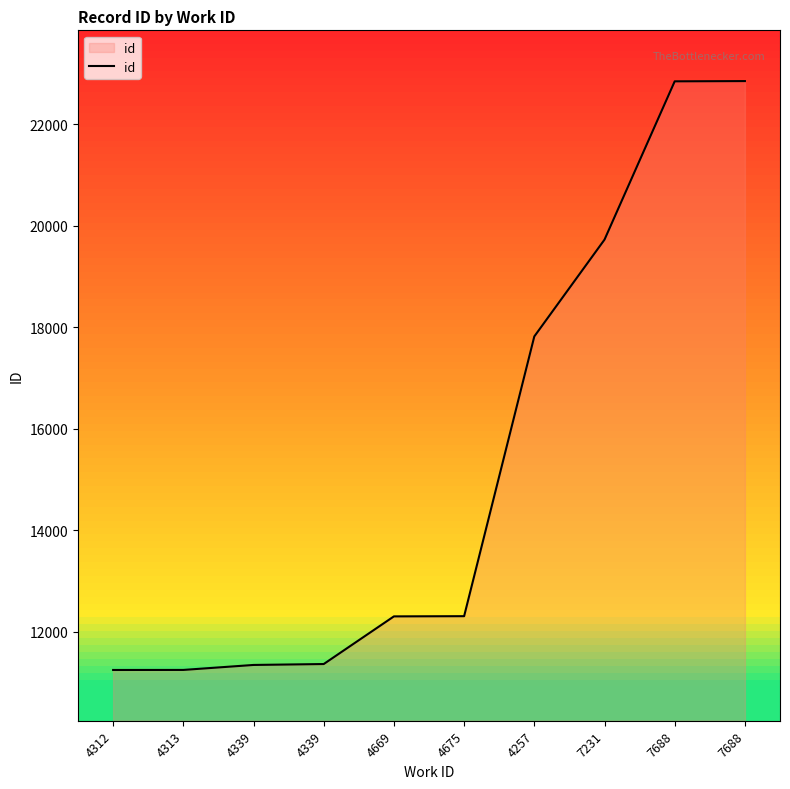

How many lines are shown in the chart?

1